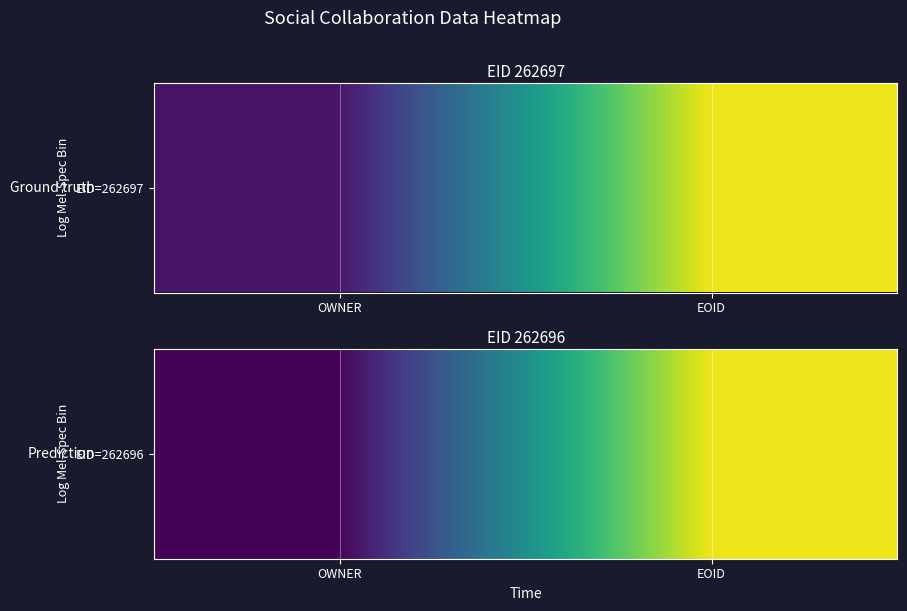

How many values are below 687669?

1